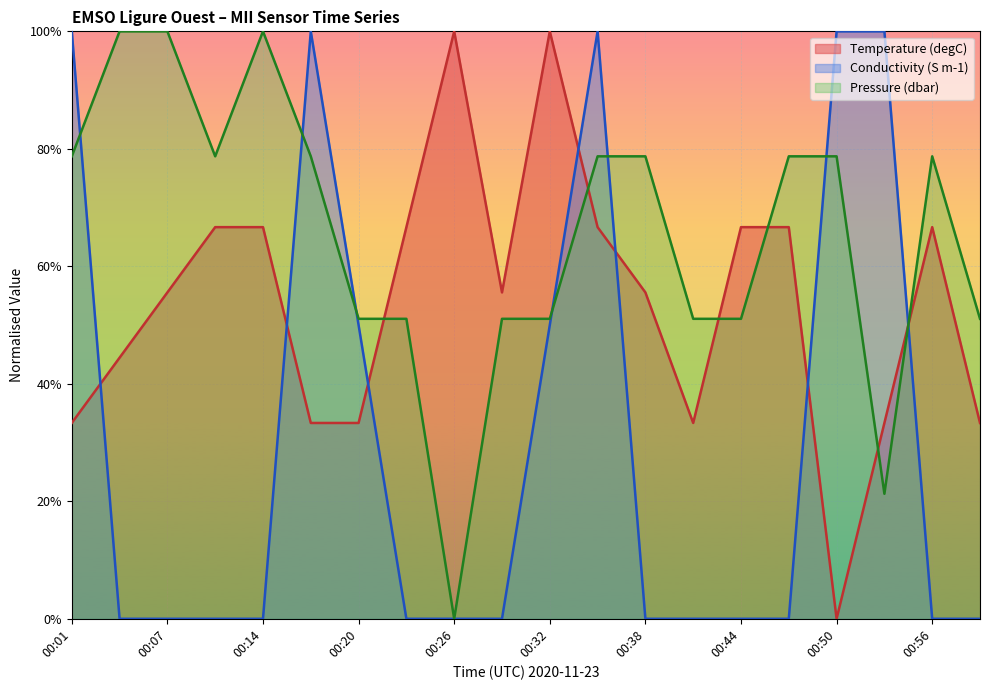

Count the Temperature values in the range 0 to 1.

20